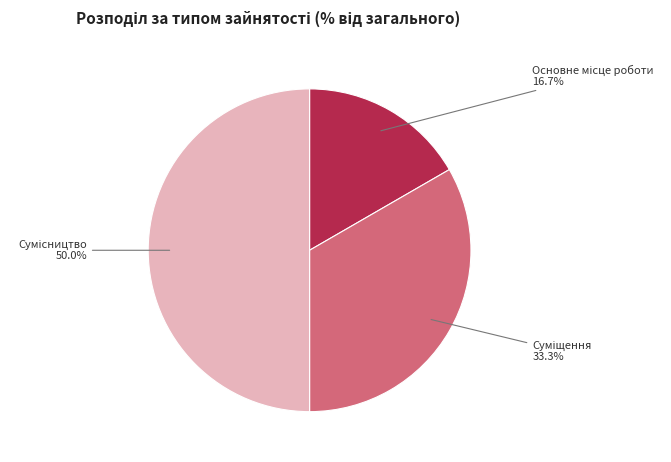

Rank the categories by value from lowest to highest.

Основне місце роботи, Суміщення, Сумісництво